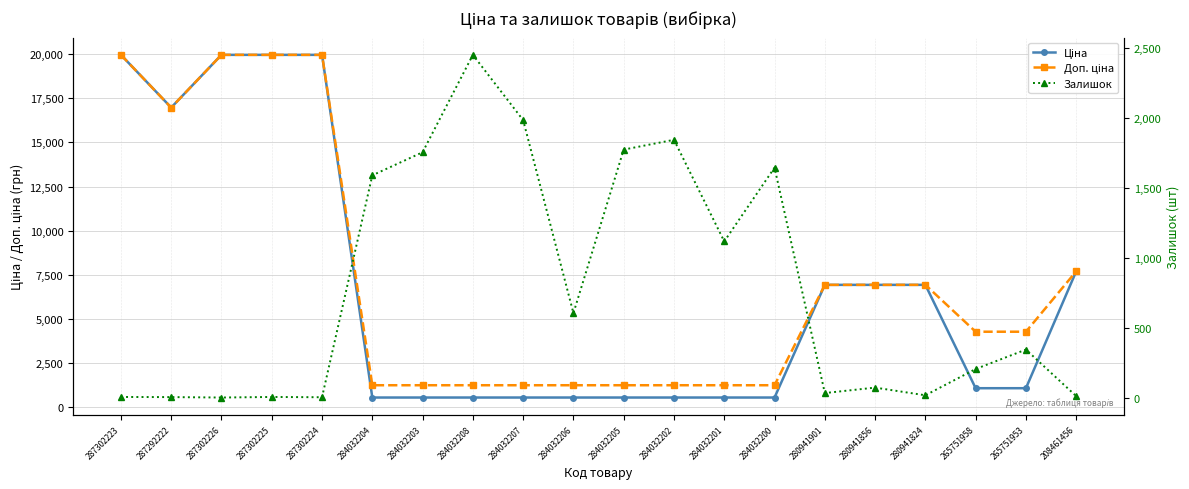

True or false: Залишок has a value of 656.1 at 284032204.

False